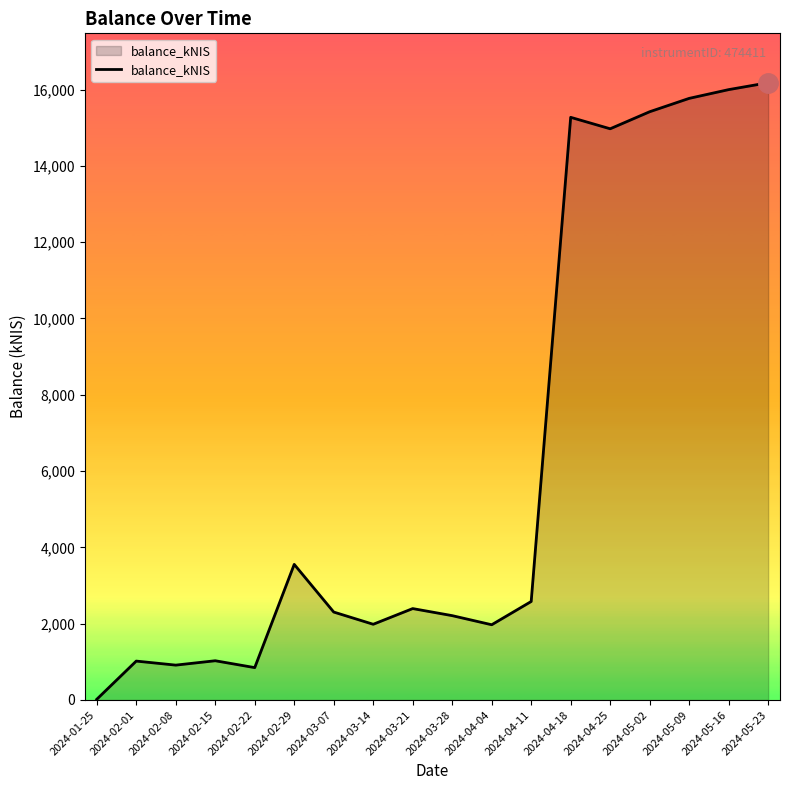

At which category does the chart reach its minimum across all series?

2024-01-25